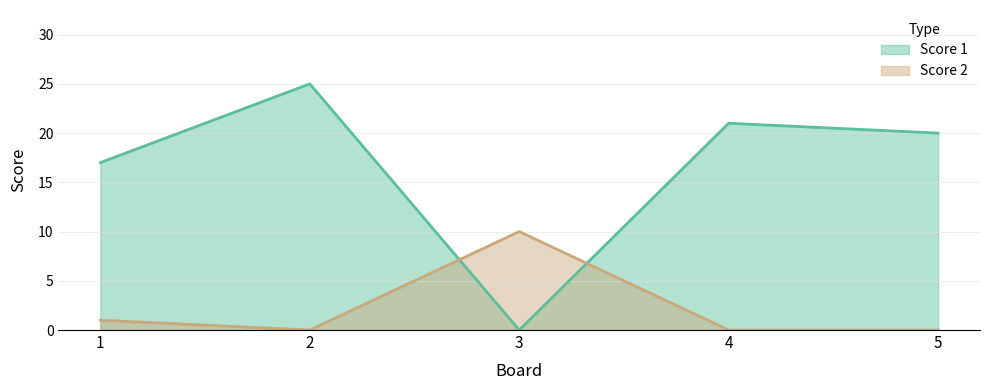

Rank the series at 4 from lowest to highest value.

Score 2, Score 1